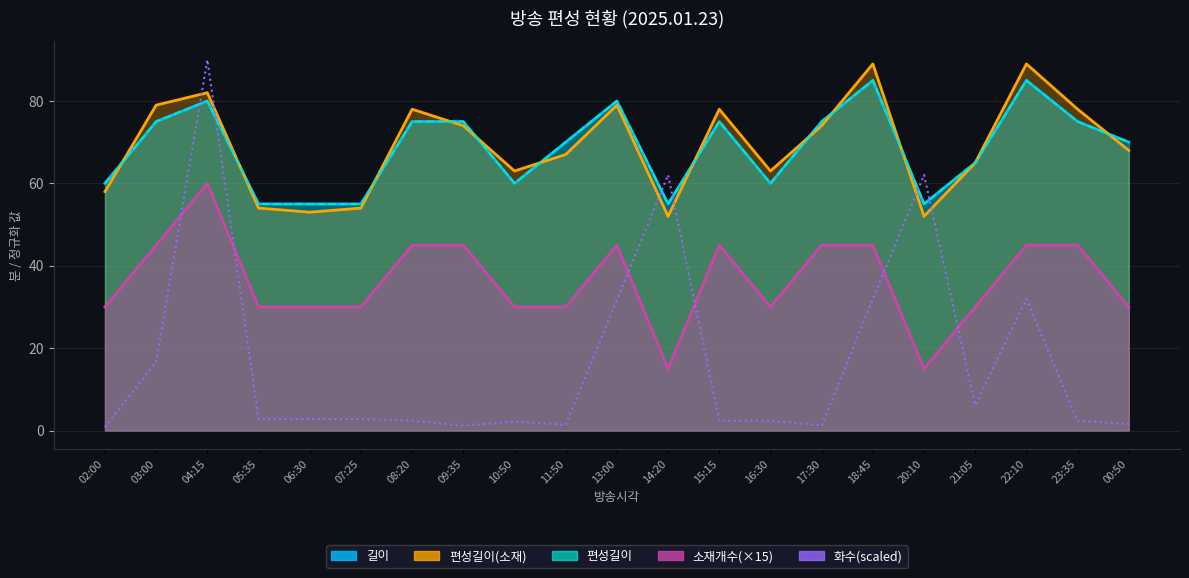

What position from the right is 15:15?

9